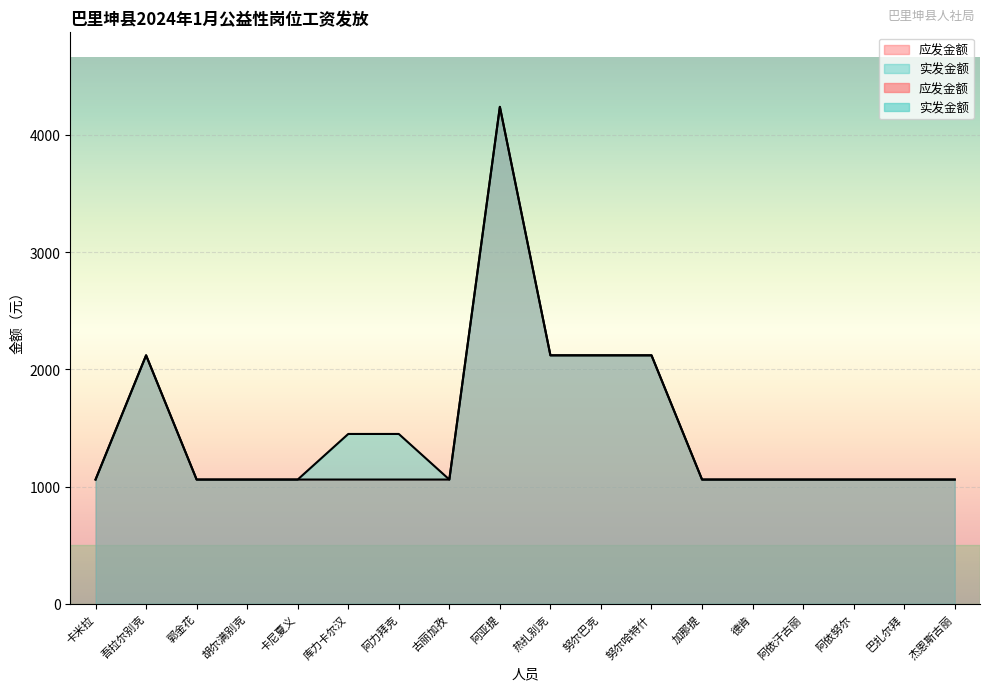

What is the label of the 16th point from the left?

阿依努尔